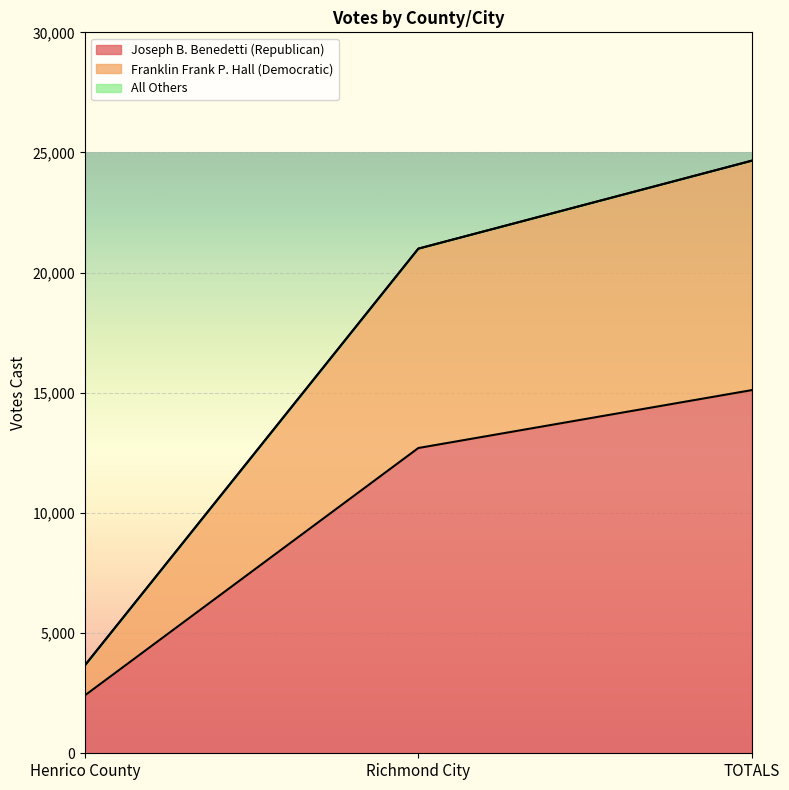

The Joseph B. Benedetti (Republican) series shows 12703 at Richmond City. True or false?

True